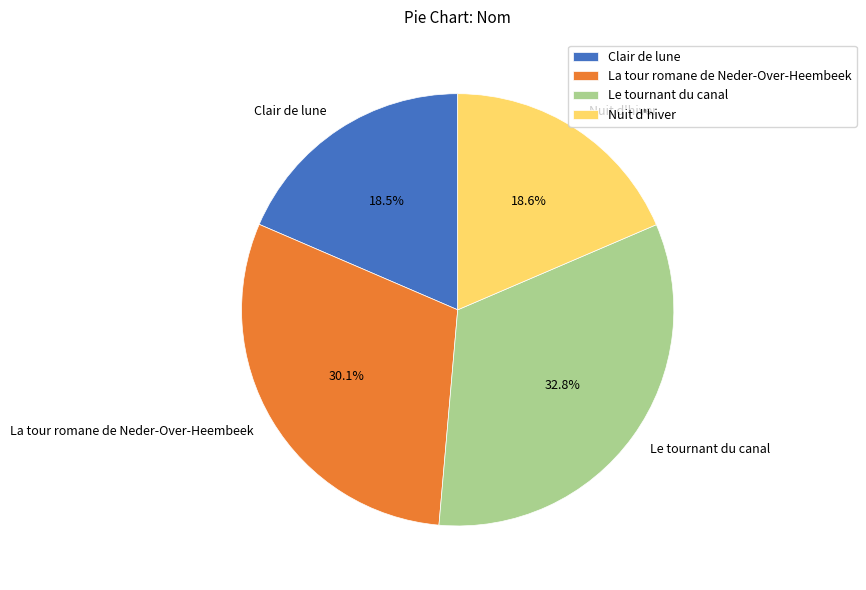

To the nearest percent, what portion does Nuit d'hiver represent?

19%